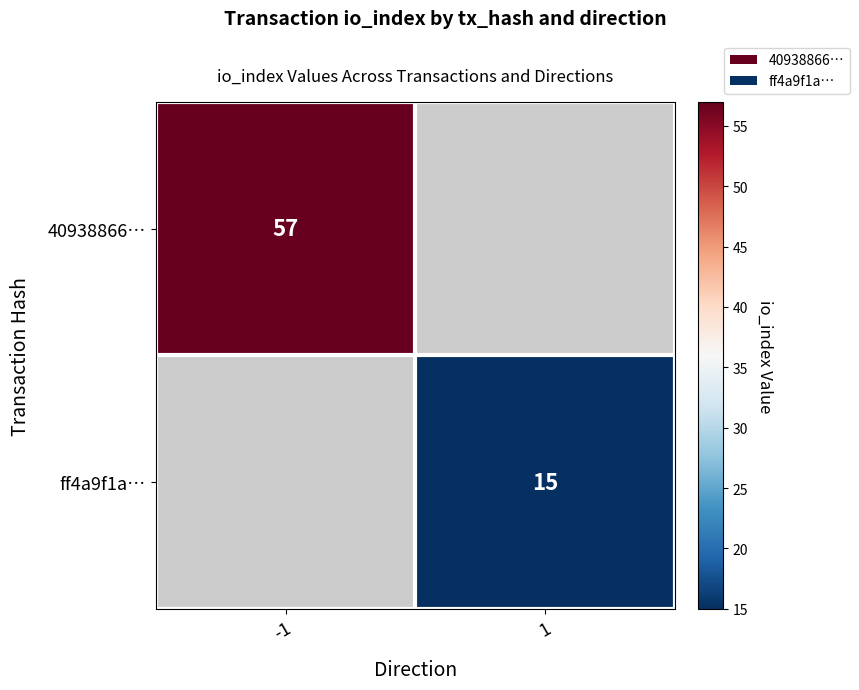

The value of 40938866… at -1 is 17. True or false?

False